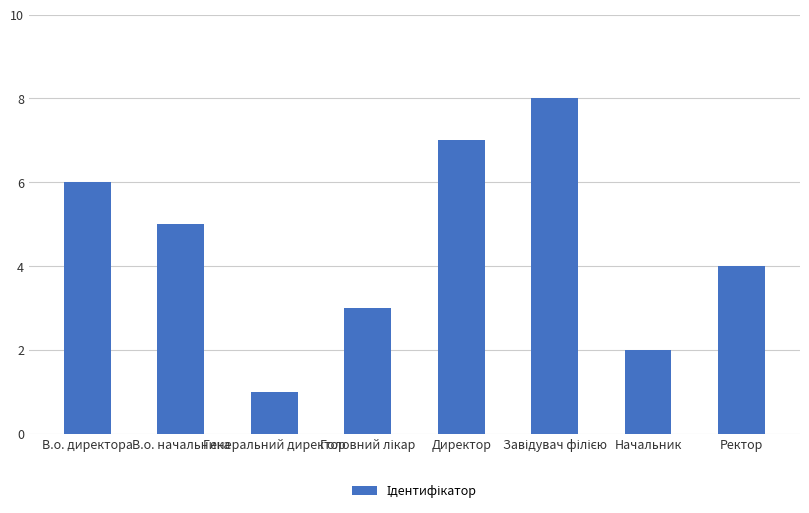

What is the difference between the values at Начальник and В.о. директора?

4